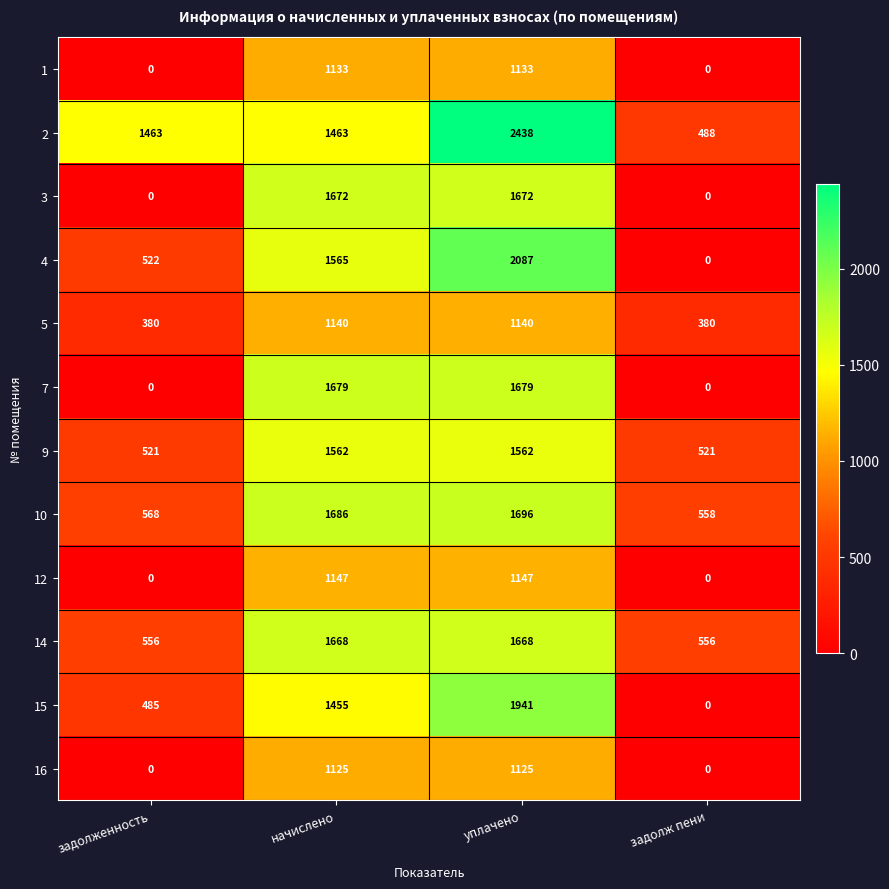

What is the total value across all series at задолженность?

4495